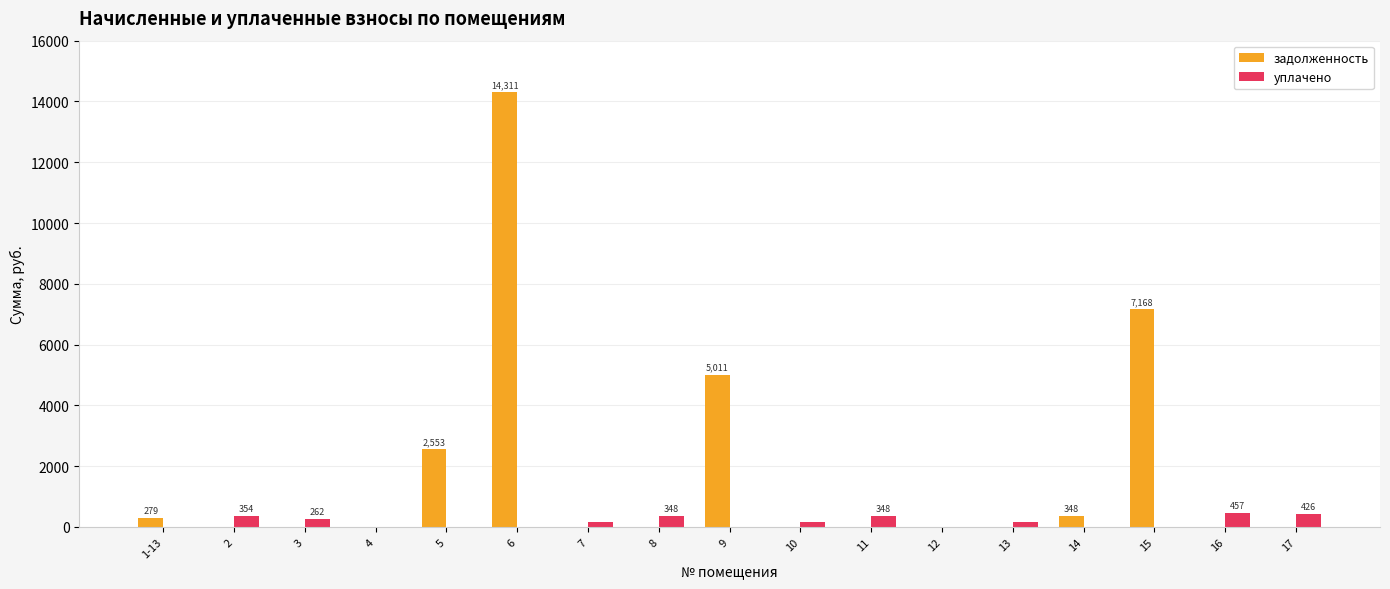

What is the maximum value for задолженность?

14310.7